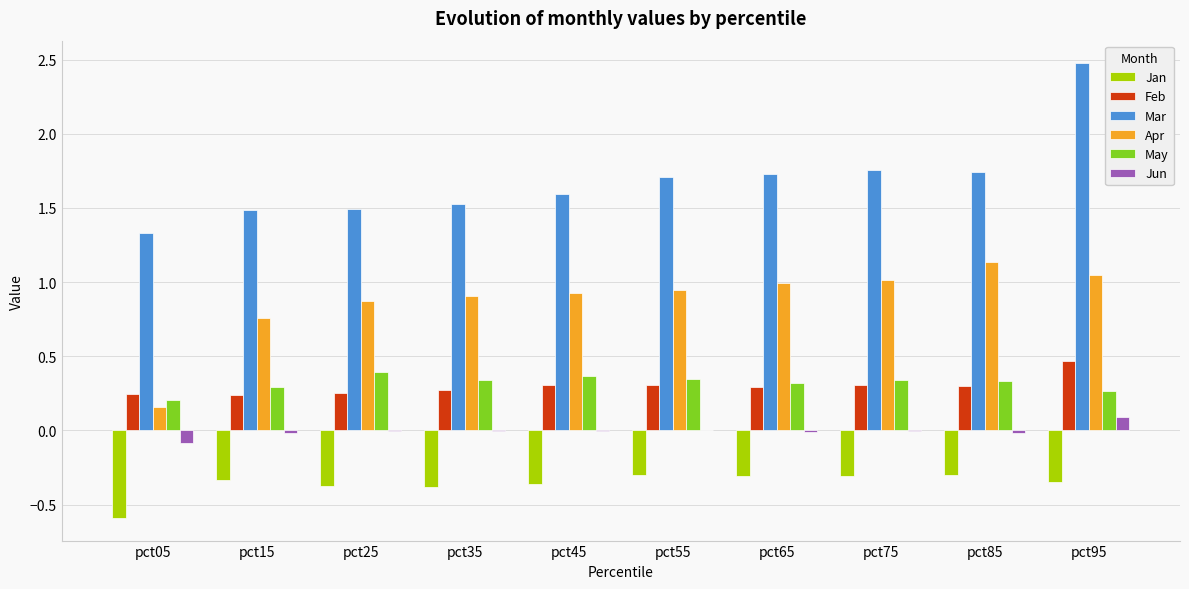

How many groups of bars are there?

10